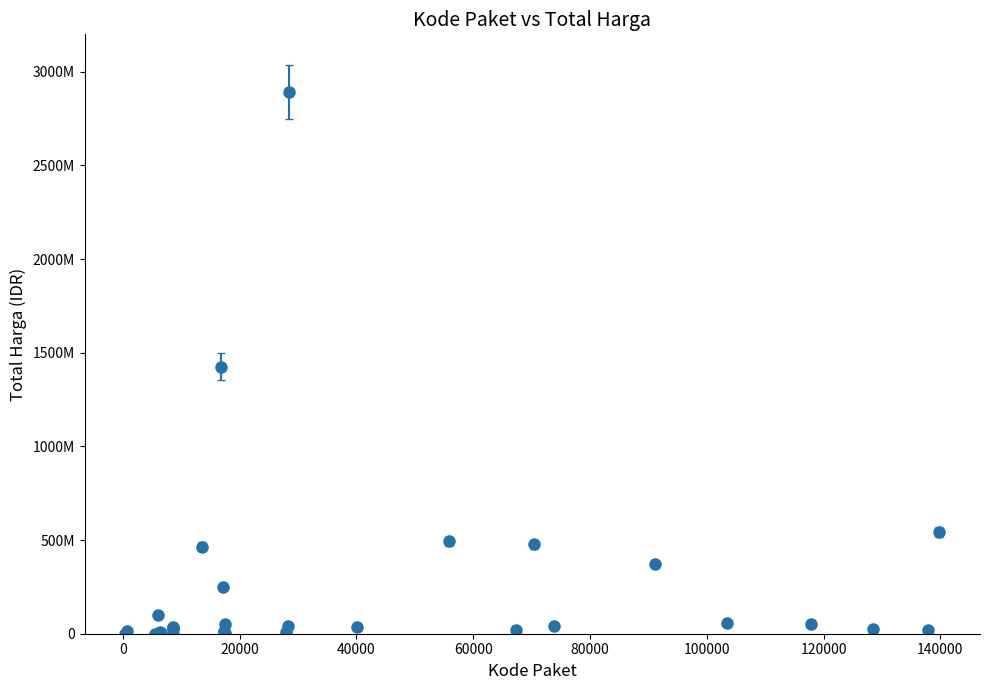

Is this an area chart (filled region under the line)?

No